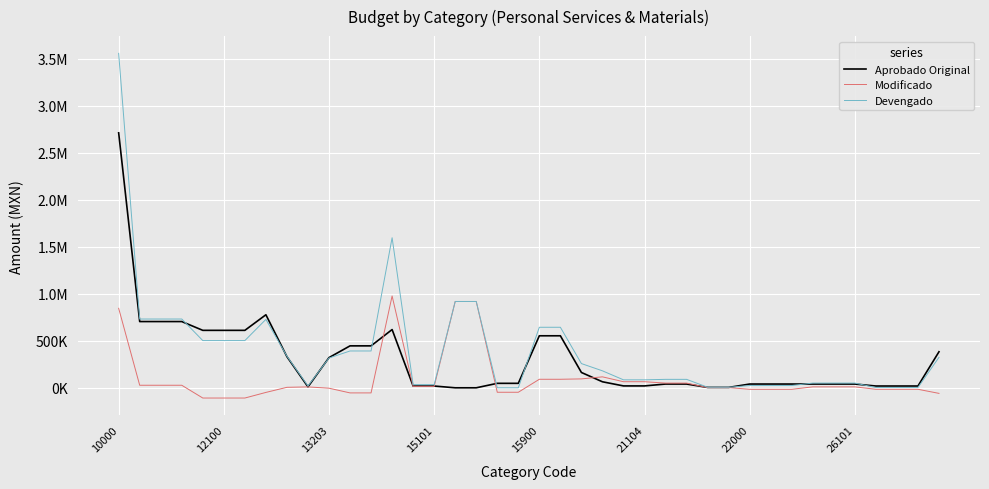

List the series in order of their peak value, highest first.

Devengado, Aprobado Original, Modificado